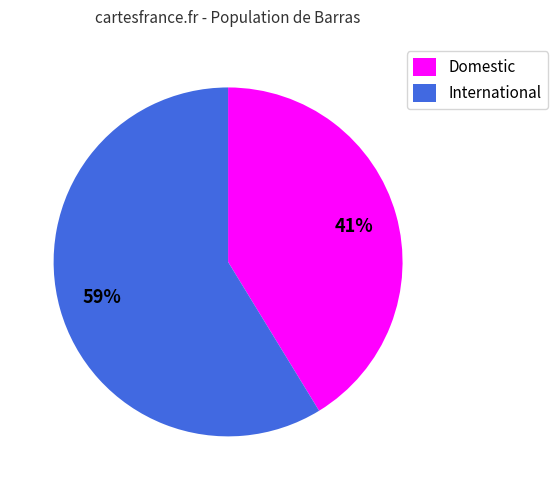

Rank the categories by value from highest to lowest.

International, Domestic